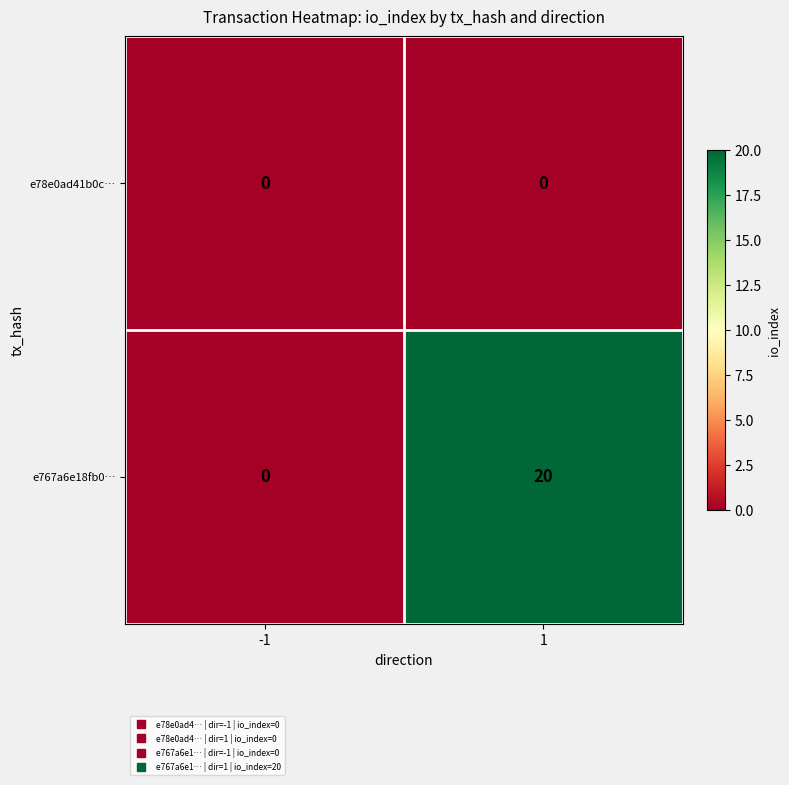

Rank the series by their average value, from lowest to highest.

e78e0ad41b0c…, e767a6e18fb0…